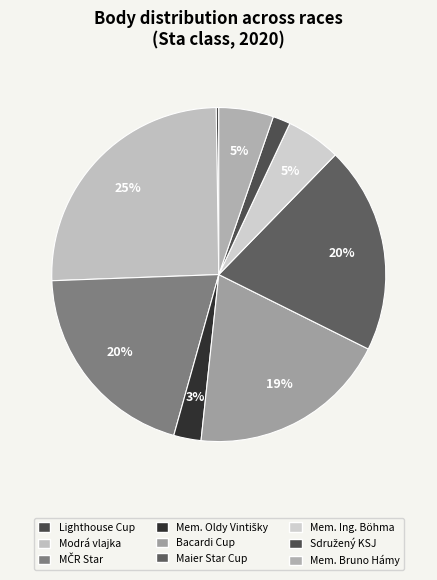

True or false: Lighthouse Cup accounts for 10% of the total.

False